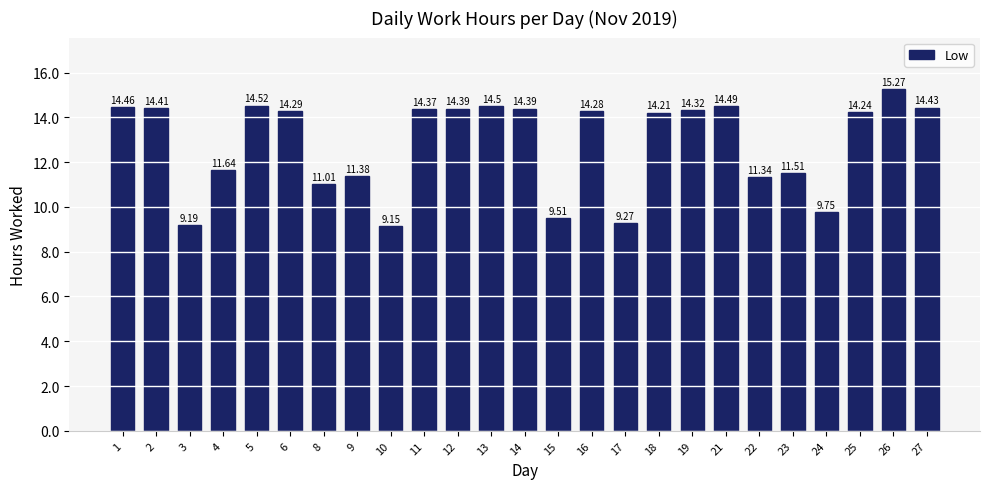

At which label is the value closest to 12?

4